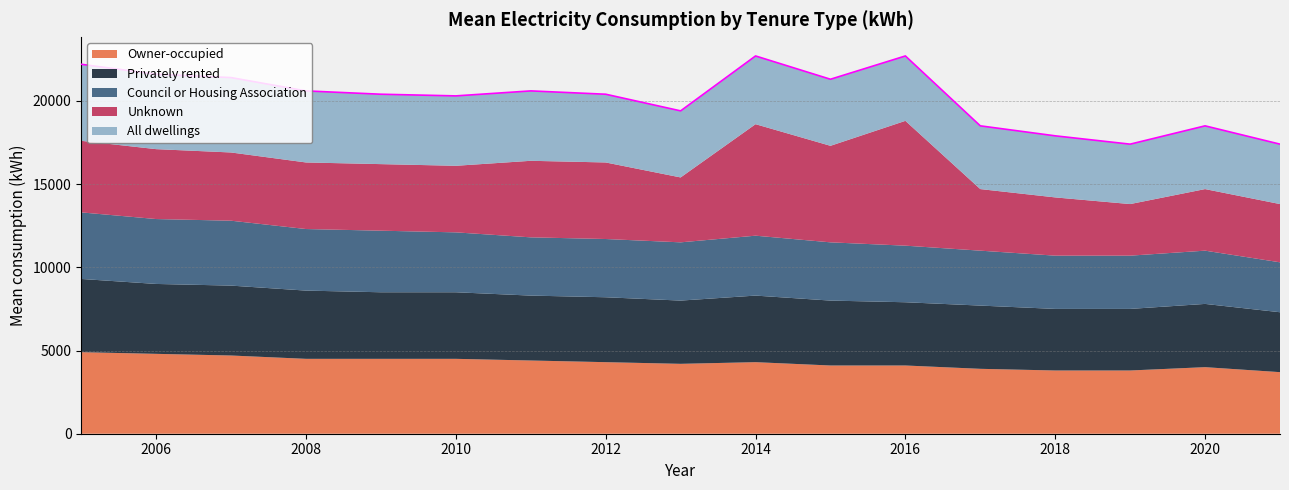

What is the minimum value for Owner-occupied?

3700